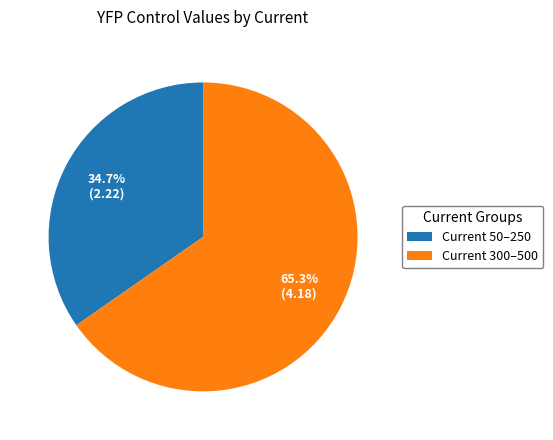

Which slice is the largest?

Current 300–500